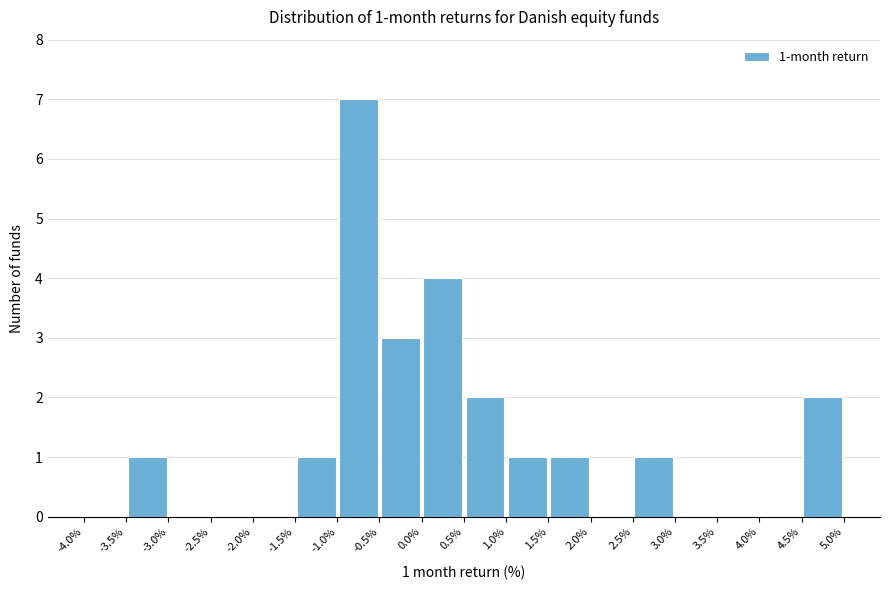

Over which range of the x-axis is the bar tallest?

-1.0% to -0.5%